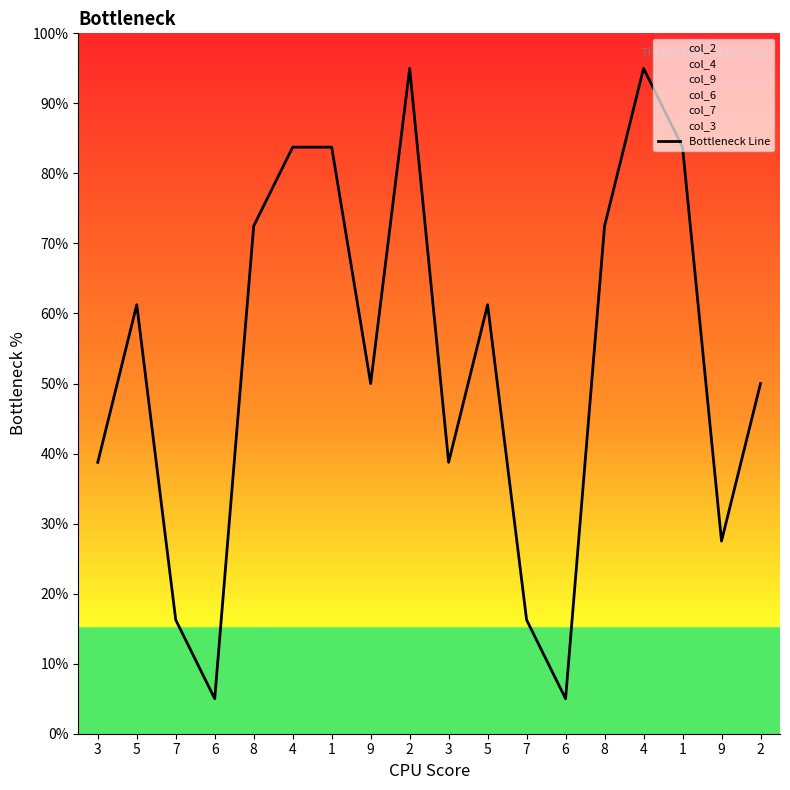

The chart shows a value of 16.4 at 2. True or false?

False